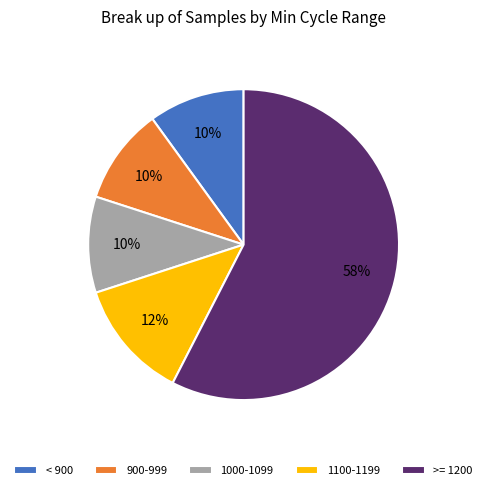

Which category has the biggest portion of the pie?

>= 1200